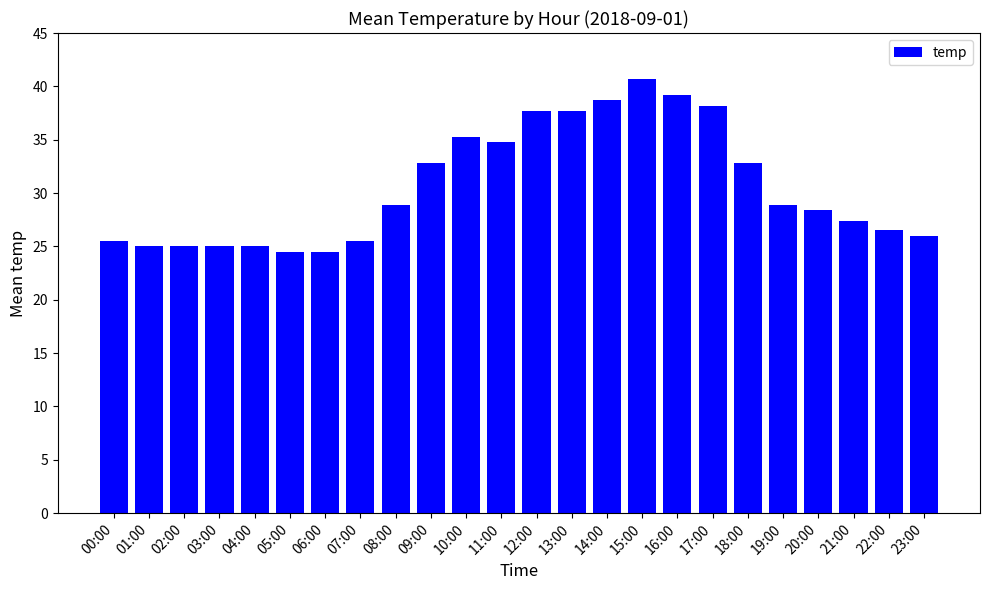

True or false: the data shows 25.0 at 01:00.

True